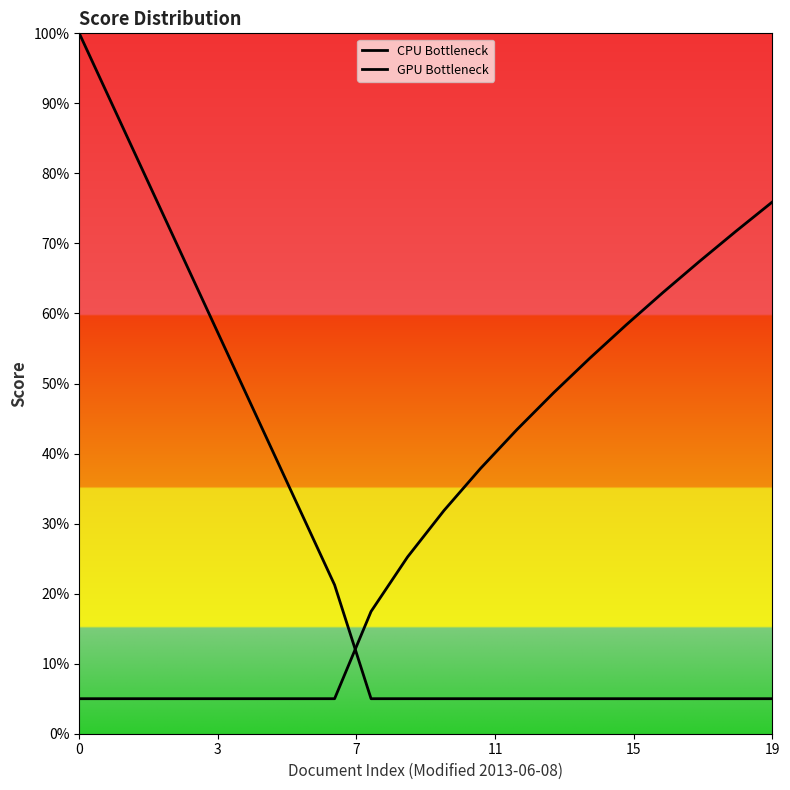

Which series has the widest spread of Y values?

CPU Bottleneck